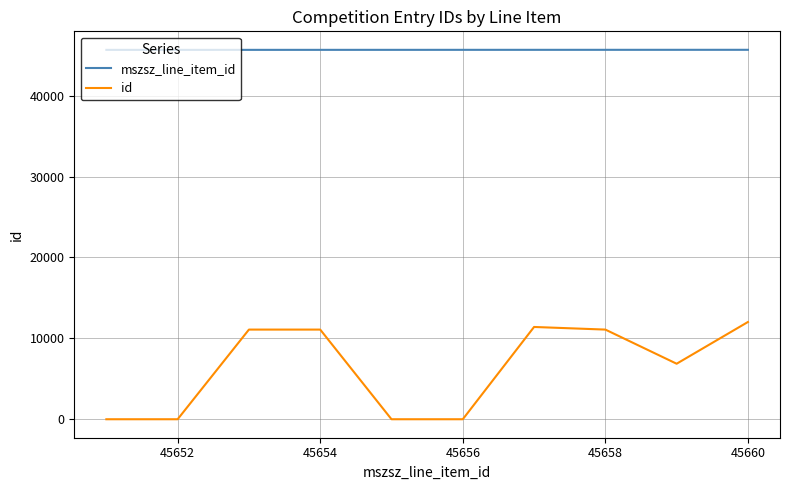

List the series in order of their peak value, lowest first.

id, mszsz_line_item_id